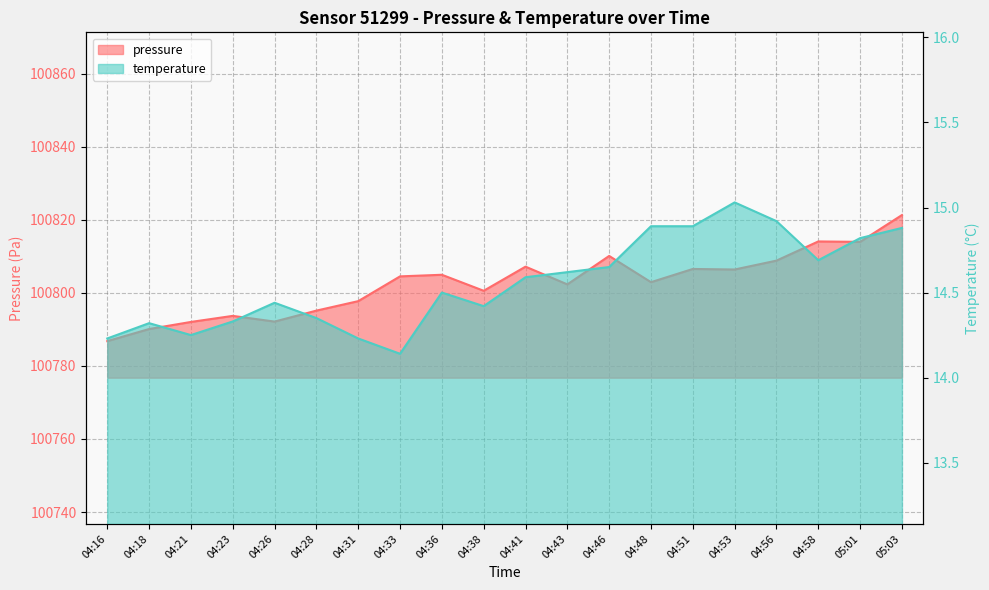

Which series has the largest range (max minus min)?

pressure